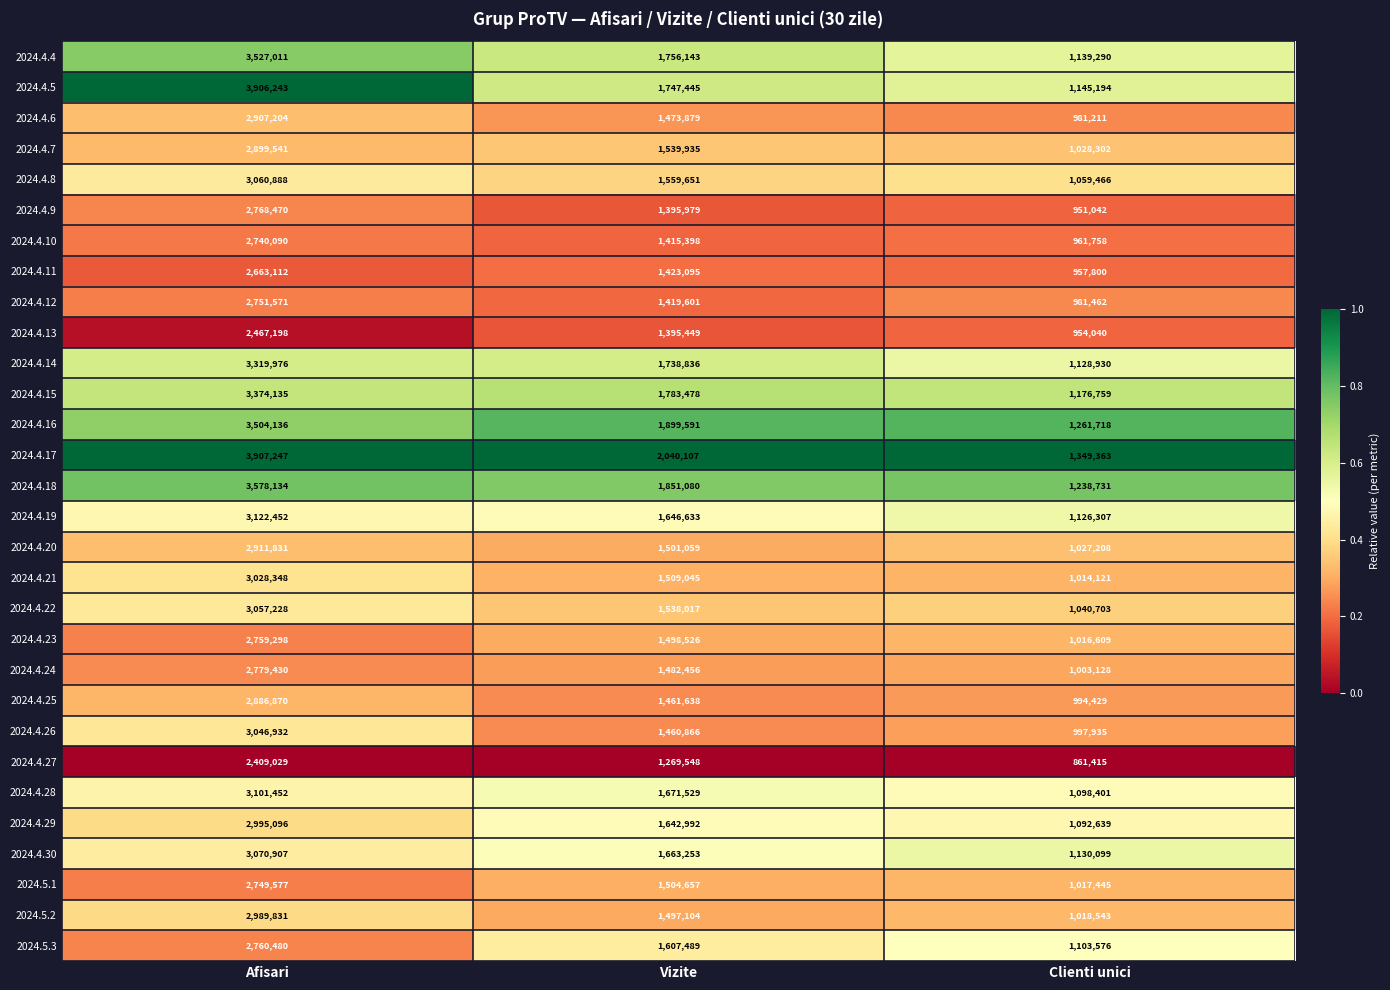

How many data points does each series have?

3